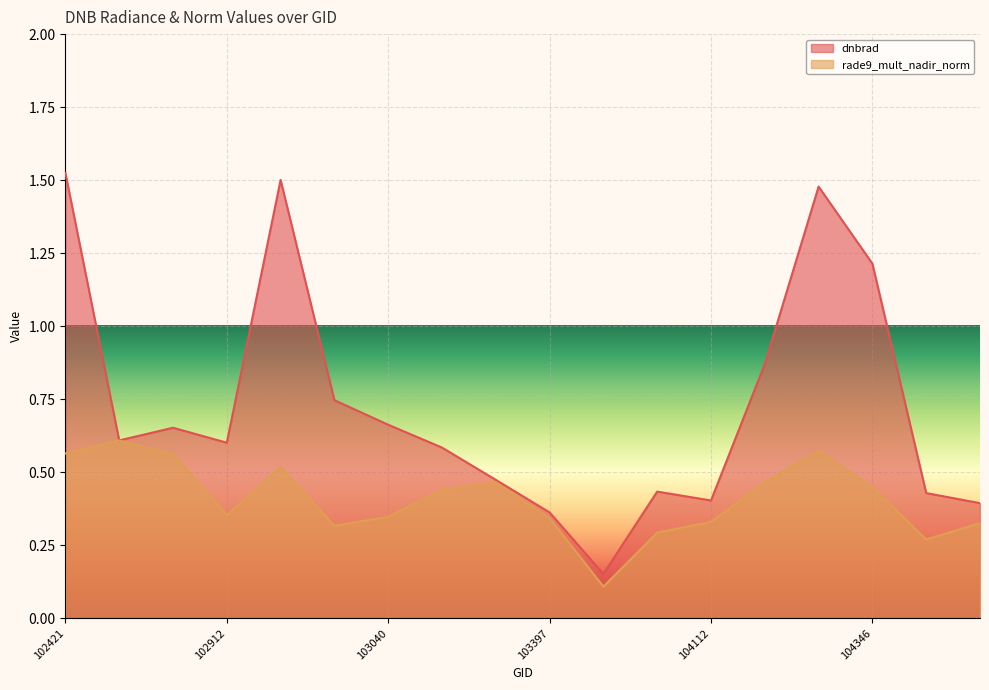

What is the value of the dnbrad point at the 1st from the left?

1.5